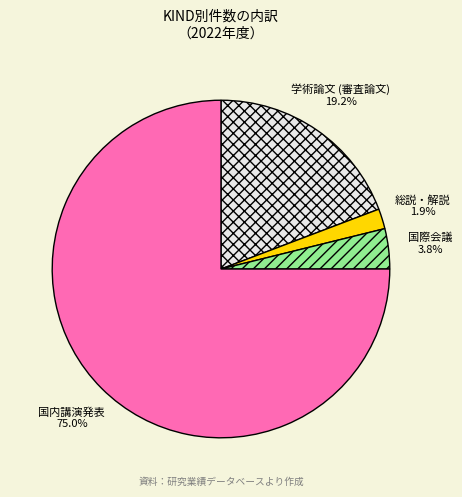

Which category has the biggest portion of the pie?

国内講演発表